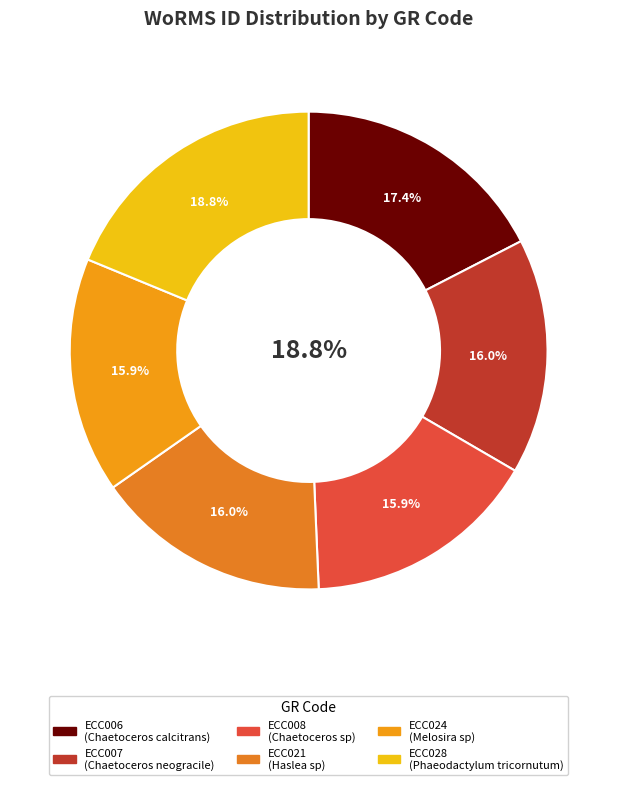

Which has a higher value, ECC008 or ECC007?

ECC007